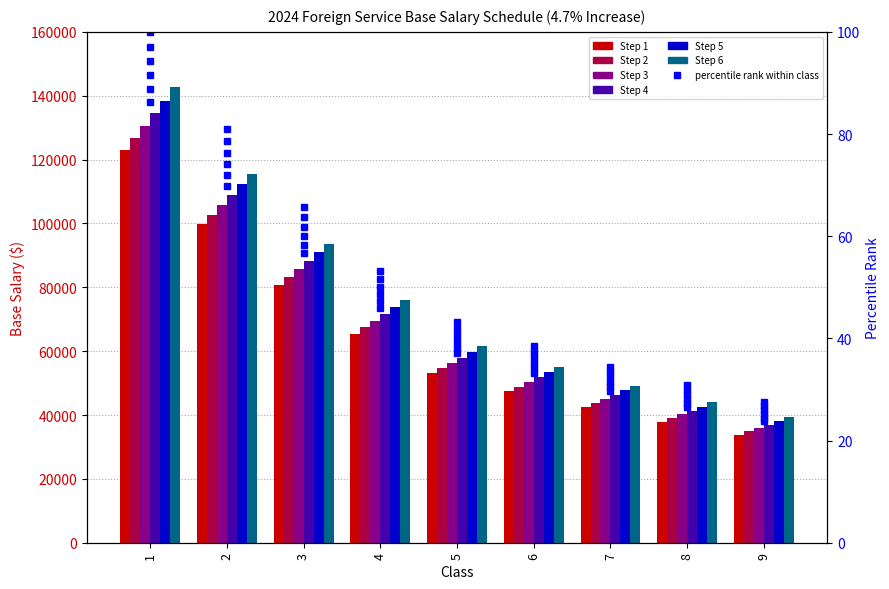

At which label does Step 4 reach its peak?

1